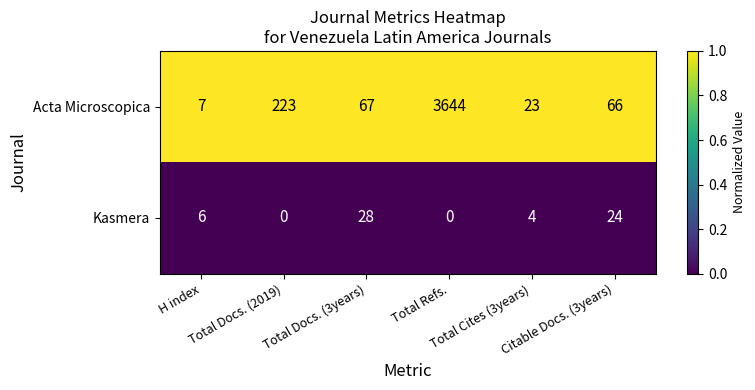

Which series has the largest total across all categories?

Acta Microscopica